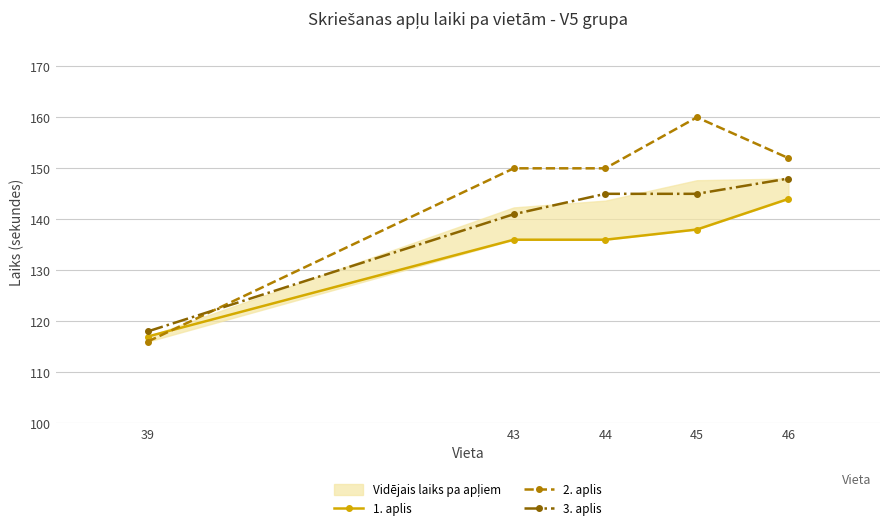

How many values in the 3. aplis series are below 145?

2